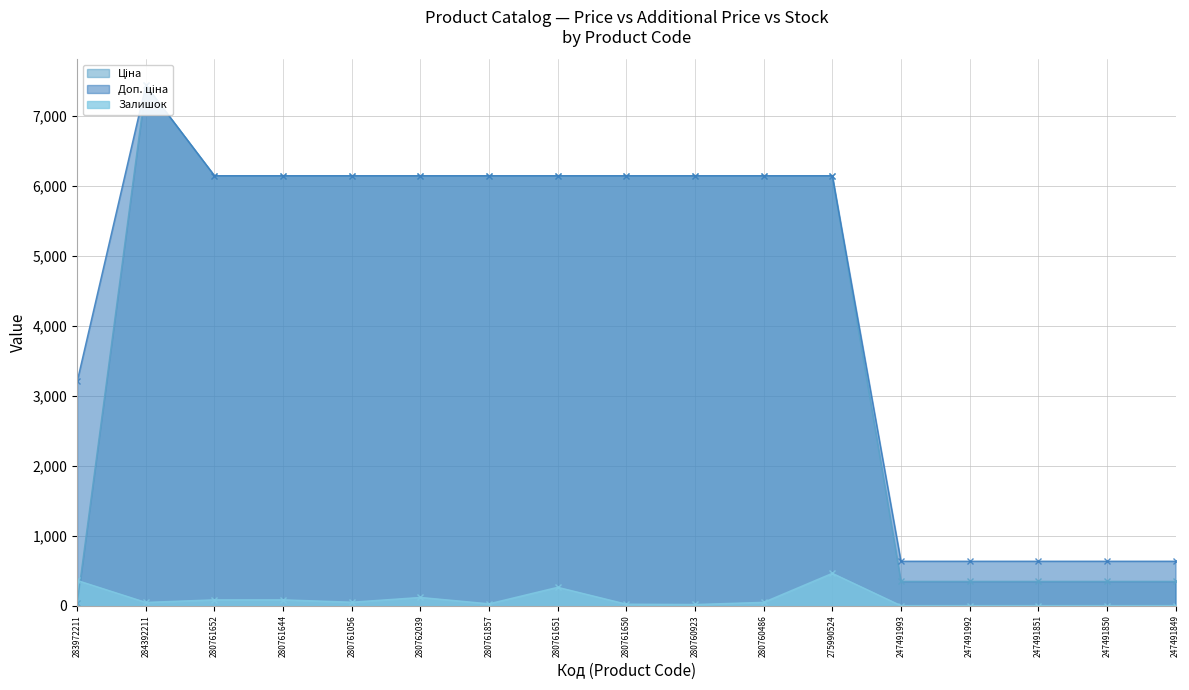

Count the number of categories in the chart.

17